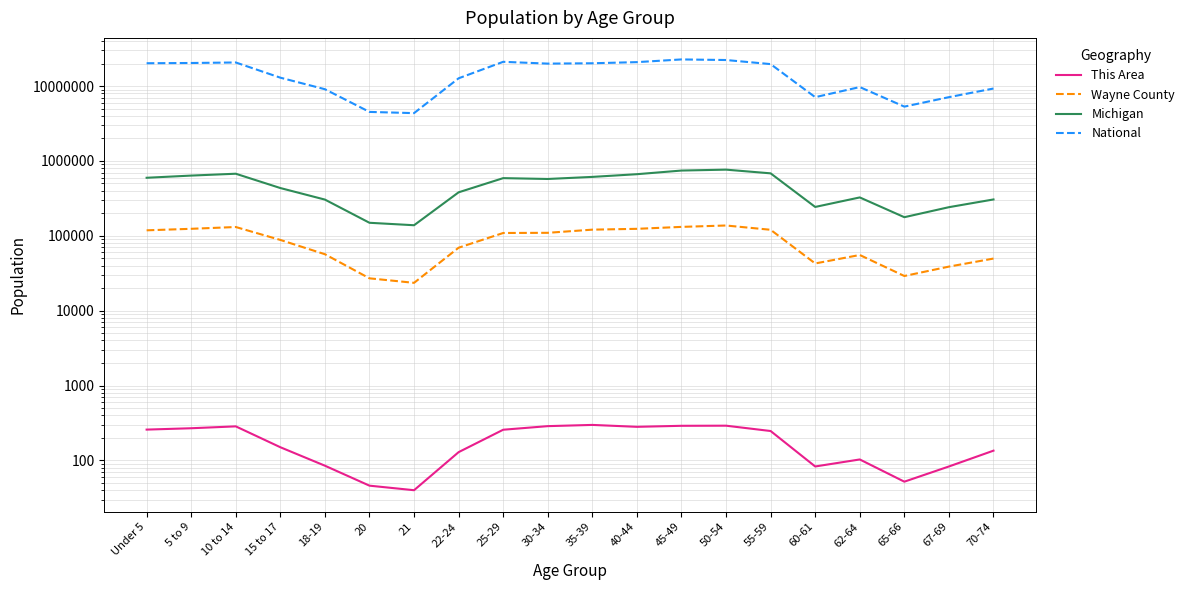

What is the total value across all series at 20?

4695578